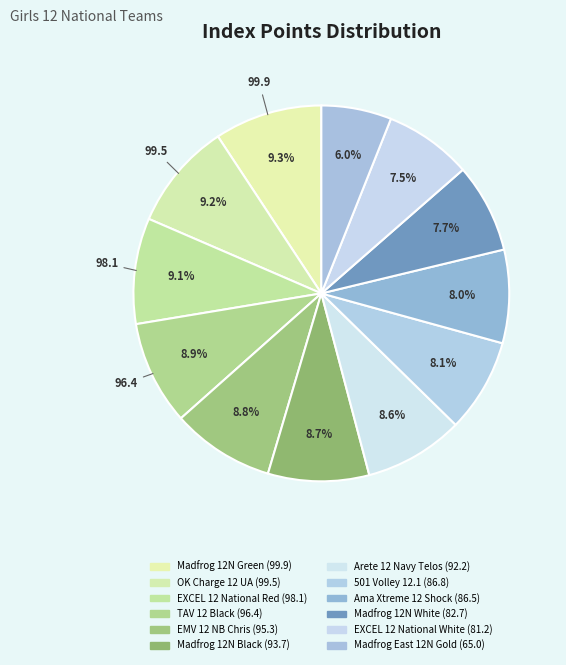

To the nearest percent, what portion does EXCEL 12 National White represent?

8%